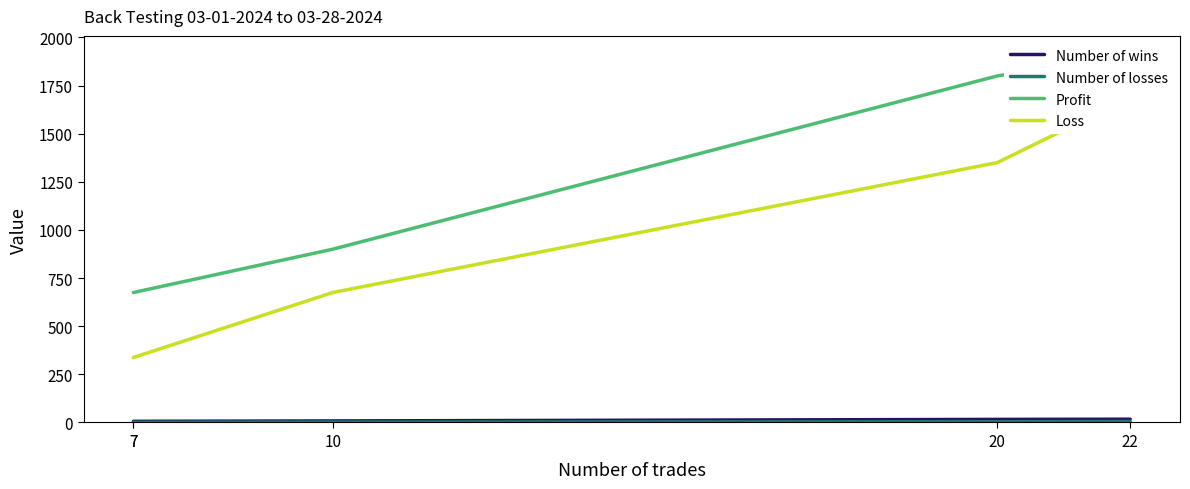

True or false: Number of wins and Profit cross at least once.

False